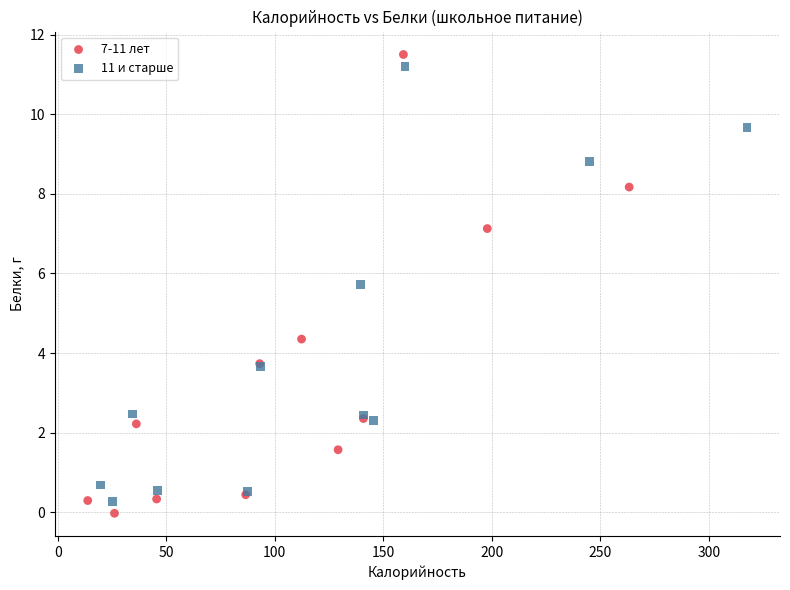

Which series reaches the maximum Y coordinate?

7-11 лет